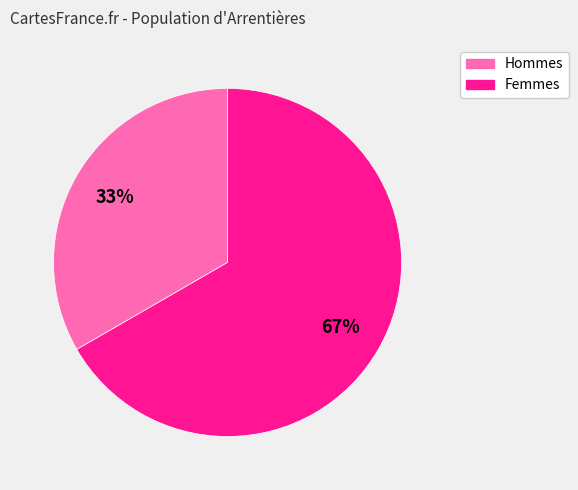

Is there any slice that represents more than half of the pie?

Yes